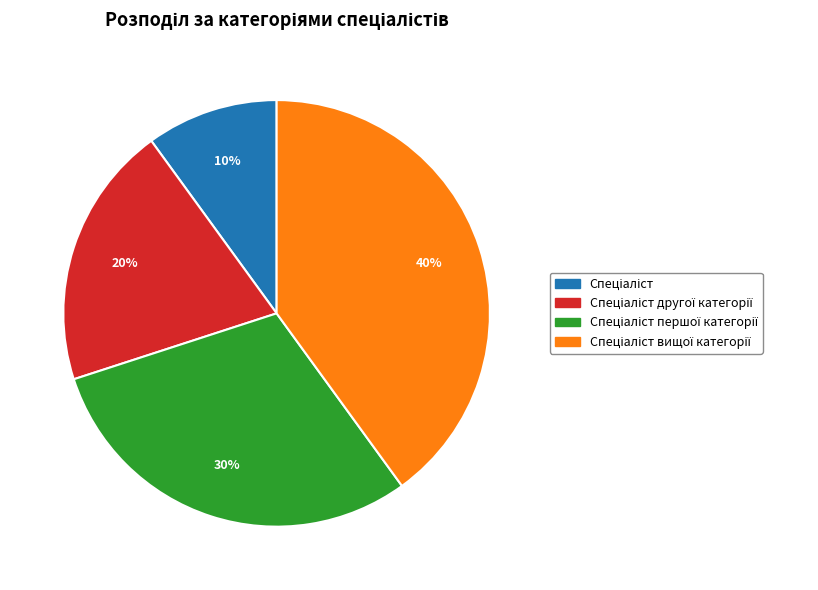

Does any single category account for the majority?

No